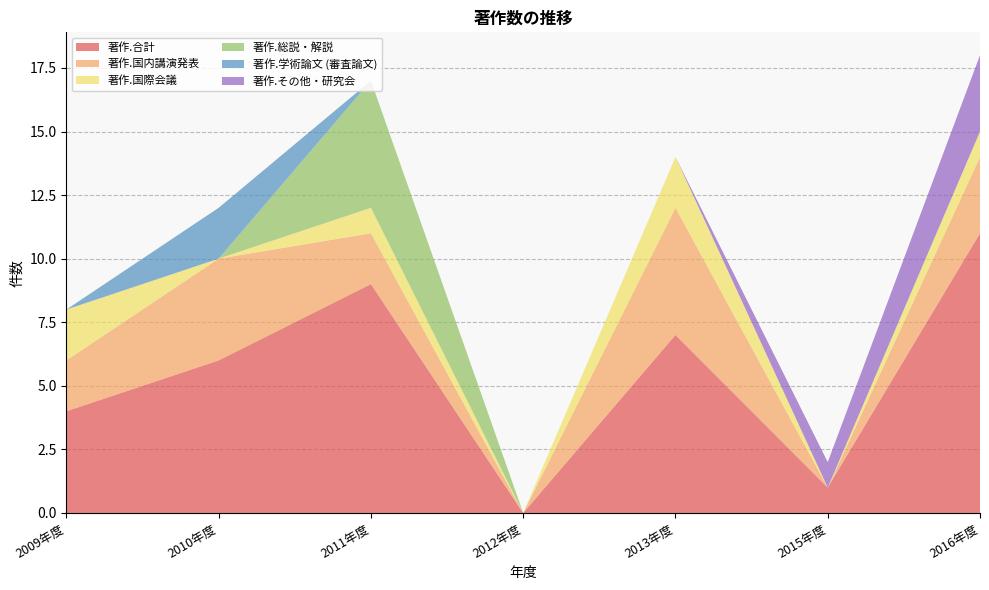

Reading left to right, what are all the values shown in this chart?

著作.合計: 2009年度=4	2010年度=6	2011年度=9	2012年度=0	2013年度=7	2015年度=1	2016年度=11
著作.国内講演発表: 2009年度=2	2010年度=4	2011年度=2	2012年度=0	2013年度=5	2015年度=0	2016年度=3
著作.国際会議: 2009年度=2	2010年度=0	2011年度=1	2012年度=0	2013年度=2	2015年度=0	2016年度=1
著作.総説・解説: 2009年度=0	2010年度=0	2011年度=5	2012年度=0	2013年度=0	2015年度=0	2016年度=0
著作.学術論文 (審査論文): 2009年度=0	2010年度=2	2011年度=0	2012年度=0	2013年度=0	2015年度=0	2016年度=0
著作.その他・研究会: 2009年度=0	2010年度=0	2011年度=0	2012年度=0	2013年度=0	2015年度=1	2016年度=3